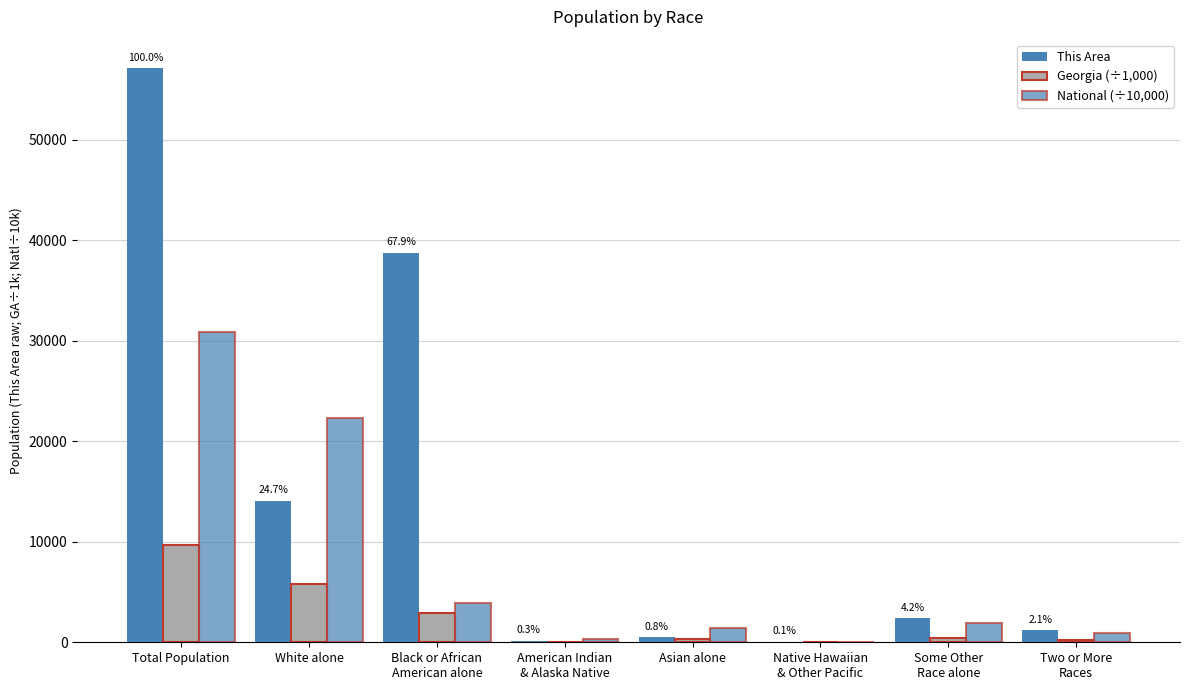

What is the minimum value shown in the chart?

6.8